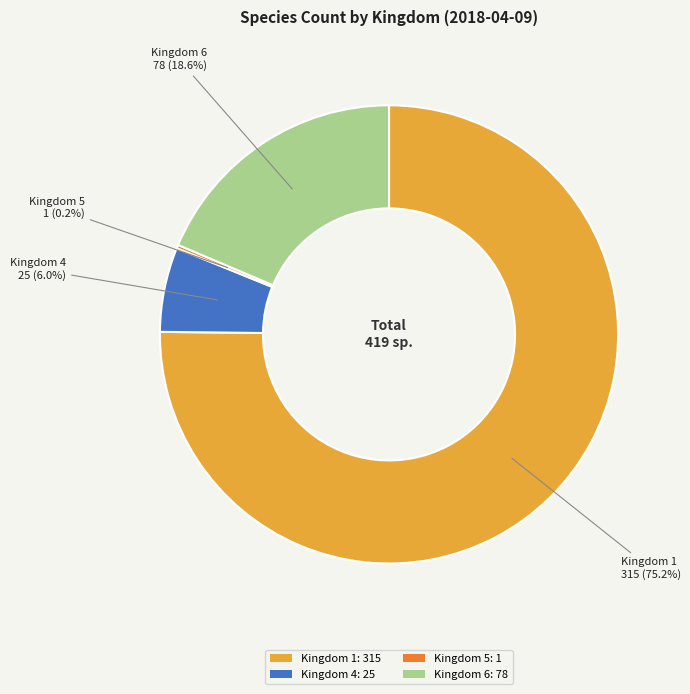

What is the majority slice?

Kingdom 1: 315